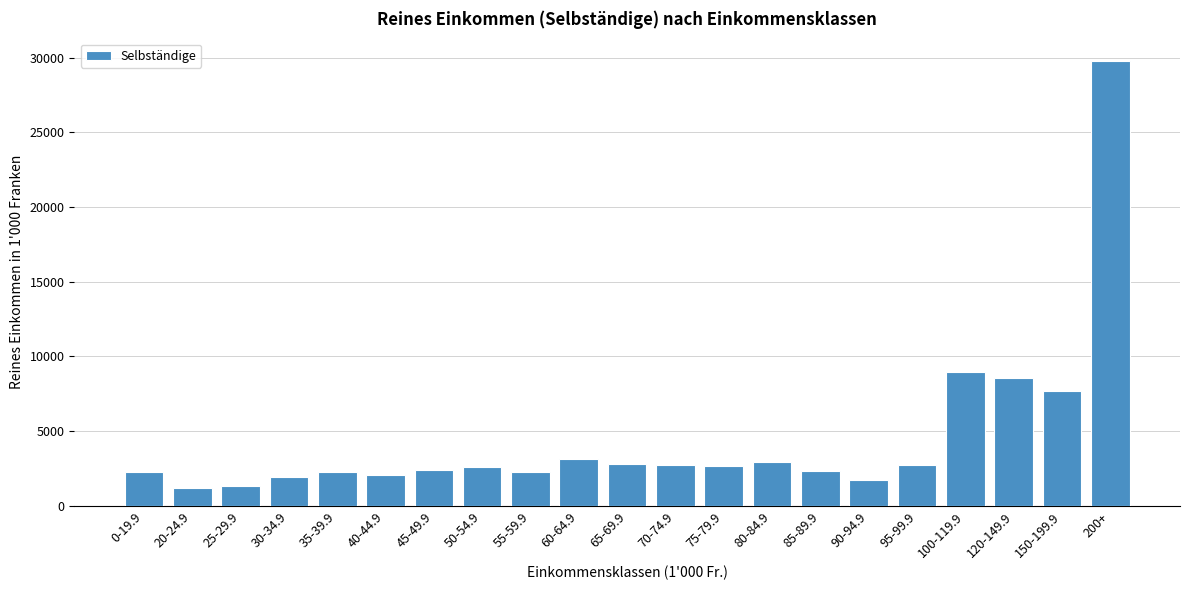

At which category does the chart reach its peak across all series?

200+